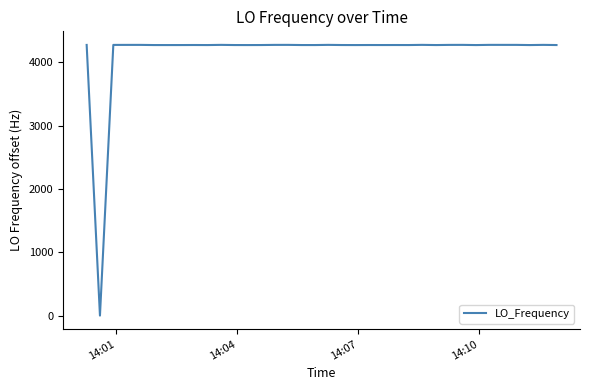

What is the sum of all values?

166697.2